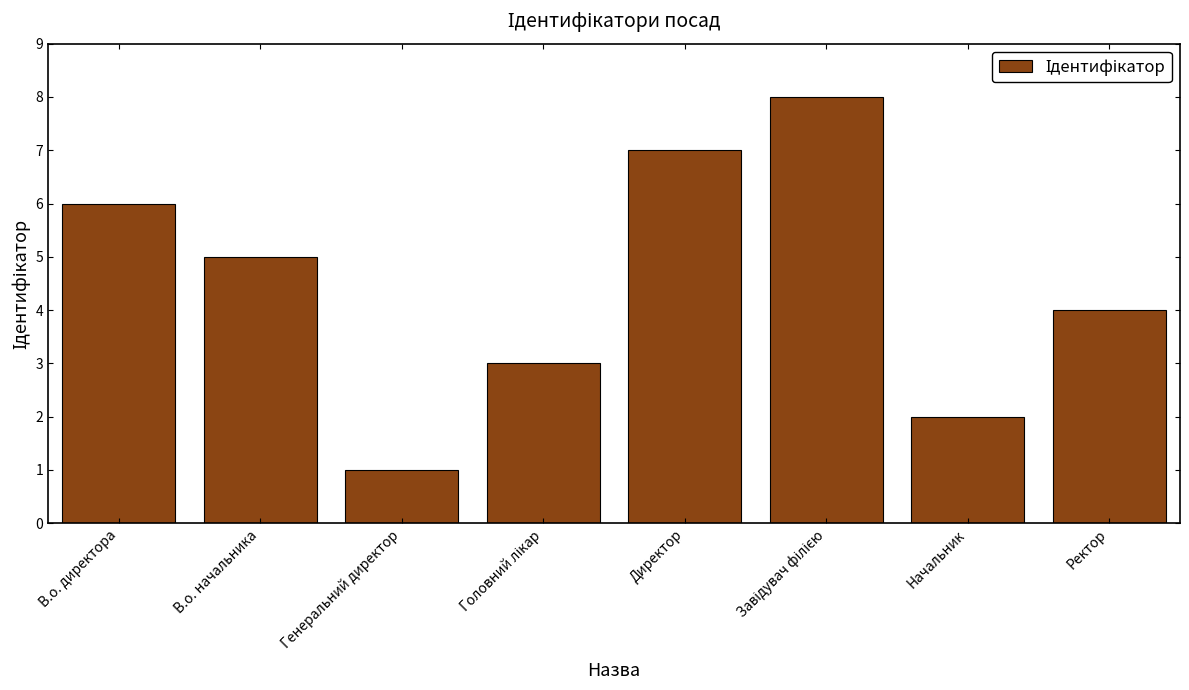

Read the value at Начальник.

2